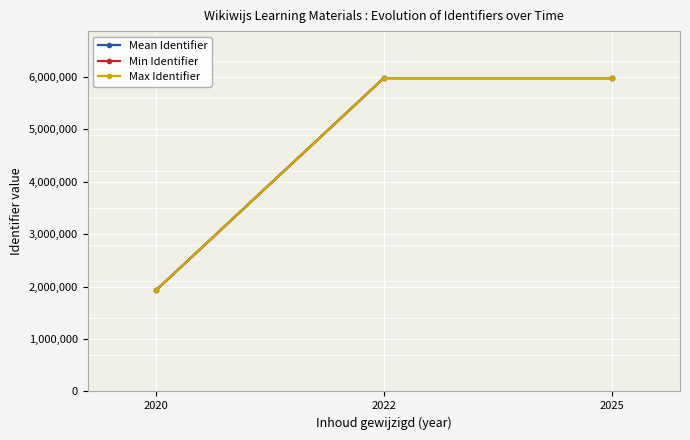

Rank the series by their average value, from highest to lowest.

Max Identifier, Mean Identifier, Min Identifier